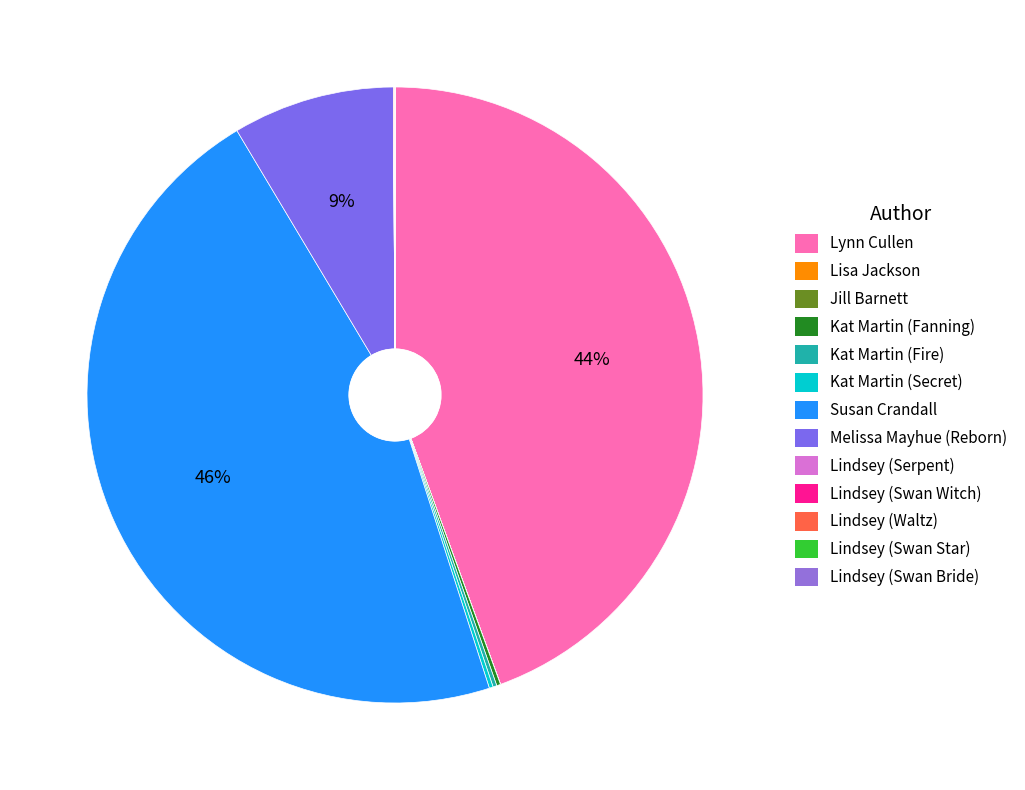

To the nearest percent, what is the difference between the Melissa Mayhue (Reborn) and Lindsey (Serpent) slice percentages?

9%